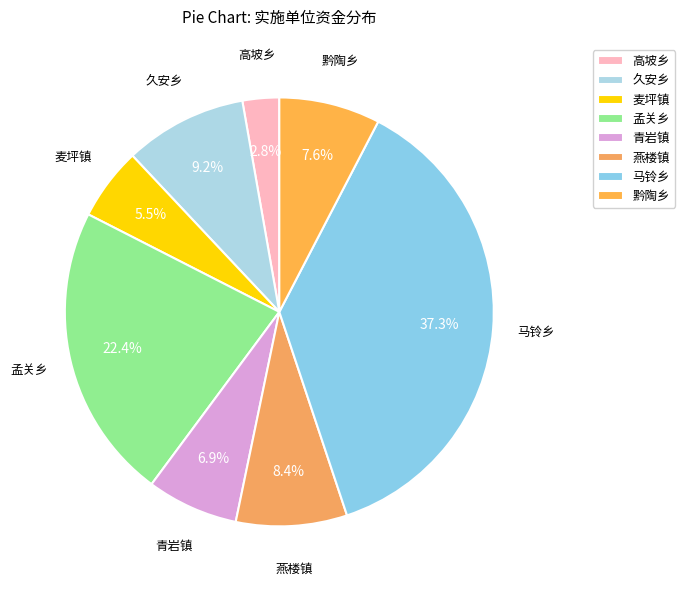

Combined, what portion of the pie is 高坡乡 and 久安乡?

12.0%